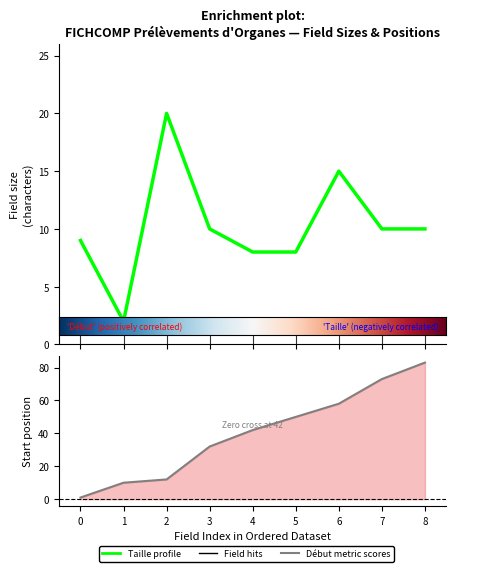

True or false: Début has more than 1 interior local peaks.

False